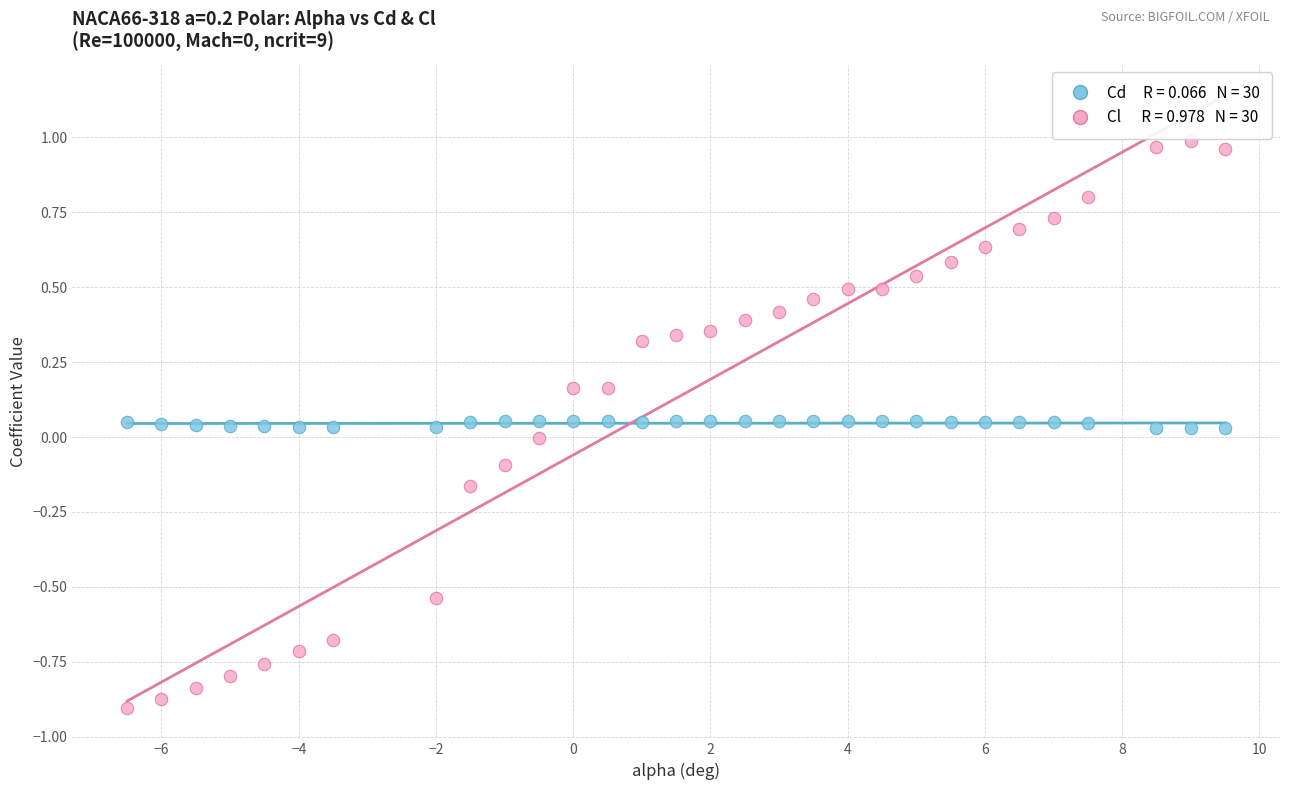

Across all data points, what is the range of X values (max minus min)?

16.0